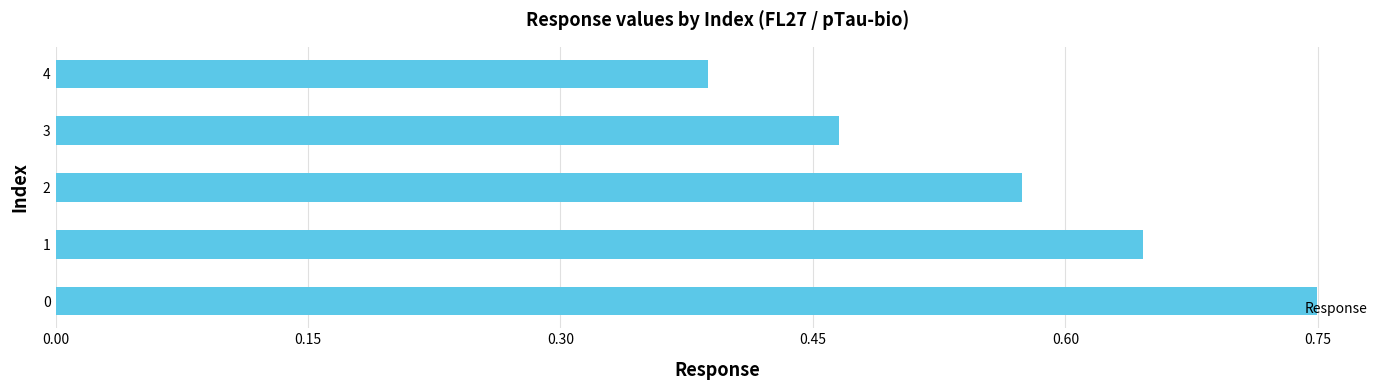

How many data points does each series have?

5